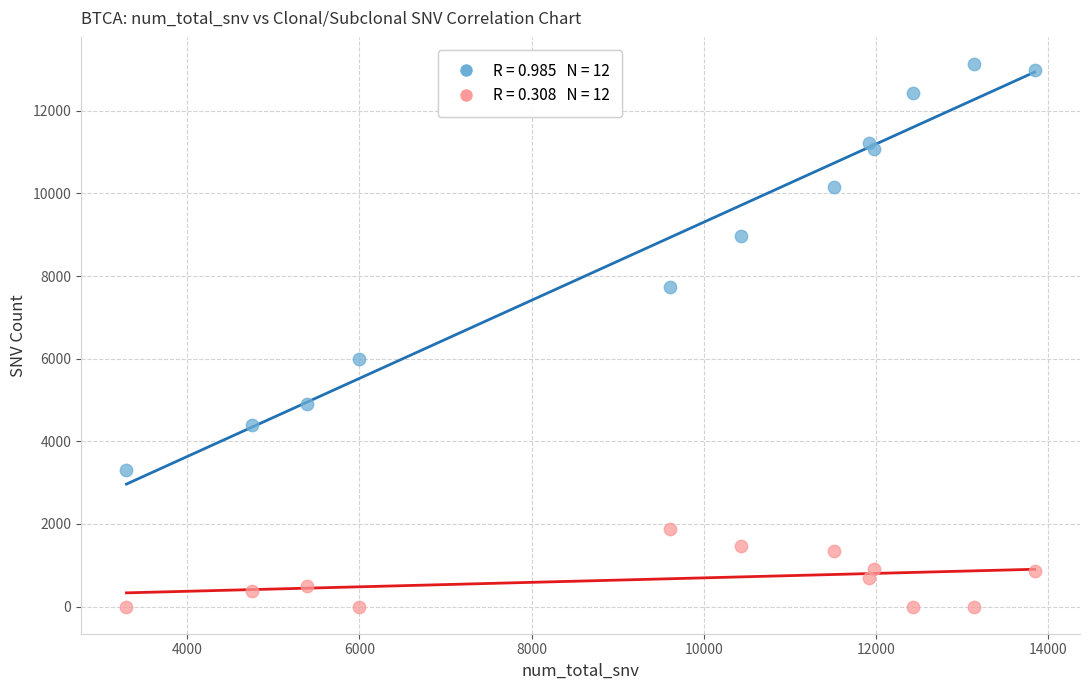

Across all data points, what is the range of X values (max minus min)?

10542